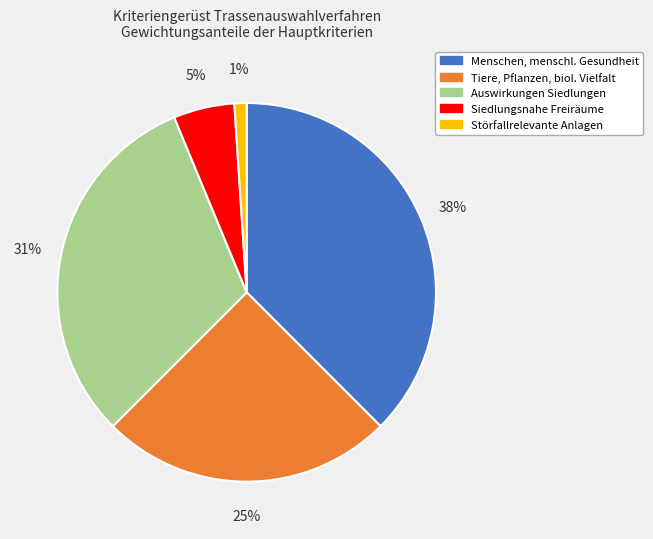

Does any single category account for the majority?

No